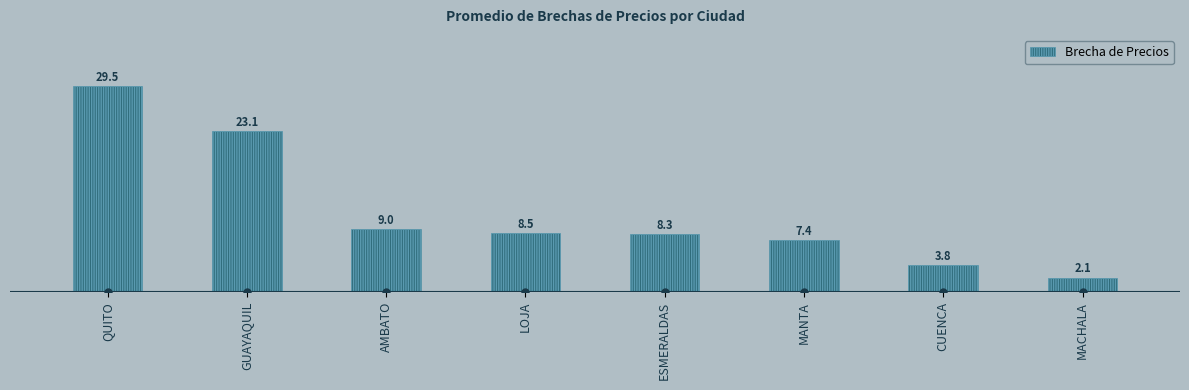

Reading right to left, transcribe all the data shown in this chart.

2.1	3.8	7.4	8.3	8.5	9.0	23.1	29.5